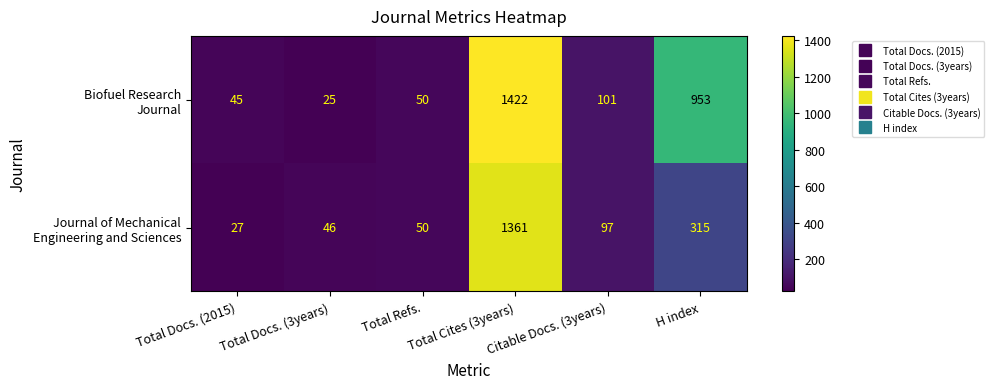

What is the smallest value displayed?

25